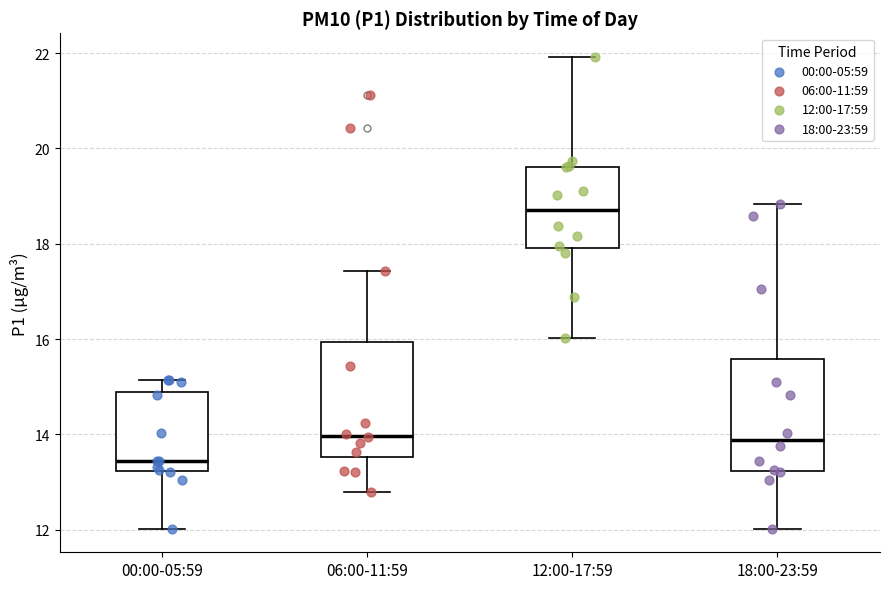

Which box has the highest median line?

12:00-17:59